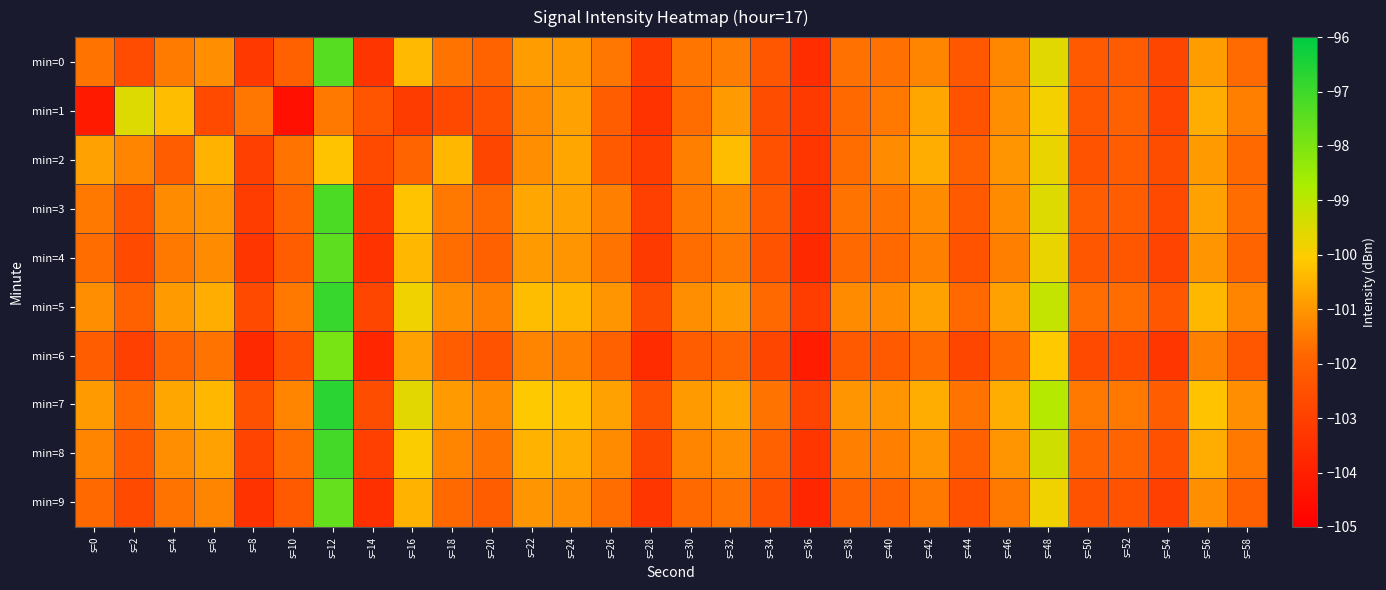

Reading left to right, transcribe all the data shown in this chart.

min=0: s=0=-101.6	s=2=-102.6	s=4=-101.5	s=6=-101.1	s=8=-103.2	s=10=-102.0	s=12=-97.4	s=14=-103.3	s=16=-100.4	s=18=-101.6	s=20=-101.9	s=22=-100.9	s=24=-100.9	s=26=-101.5	s=28=-103.1	s=30=-101.6	s=32=-101.4	s=34=-102.3	s=36=-103.6	s=38=-101.6	s=40=-101.6	s=42=-101.3	s=44=-102.3	s=46=-101.3	s=48=-99.6	s=50=-102.2	s=52=-102.2	s=54=-102.8	s=56=-100.9	s=58=-101.8
min=1: s=0=-104.2	s=2=-99.5	s=4=-100.3	s=6=-102.7	s=8=-101.5	s=10=-104.5	s=12=-101.5	s=14=-102.4	s=16=-103.1	s=18=-102.8	s=20=-102.5	s=22=-101.2	s=24=-100.8	s=26=-102.1	s=28=-103.4	s=30=-101.7	s=32=-100.9	s=34=-102.6	s=36=-103.2	s=38=-101.8	s=40=-101.5	s=42=-100.7	s=44=-102.4	s=46=-101.1	s=48=-99.9	s=50=-102.3	s=52=-102.0	s=54=-102.9	s=56=-100.6	s=58=-101.4
min=2: s=0=-100.8	s=2=-101.3	s=4=-102.1	s=6=-100.5	s=8=-103.0	s=10=-101.6	s=12=-100.2	s=14=-102.7	s=16=-101.9	s=18=-100.4	s=20=-102.8	s=22=-101.1	s=24=-100.7	s=26=-102.2	s=28=-103.1	s=30=-101.4	s=32=-100.3	s=34=-102.5	s=36=-103.3	s=38=-101.7	s=40=-101.2	s=42=-100.6	s=44=-102.0	s=46=-101.0	s=48=-99.7	s=50=-102.4	s=52=-102.1	s=54=-102.6	s=56=-100.9	s=58=-101.8
min=3: s=0=-101.5	s=2=-102.4	s=4=-101.2	s=6=-101.0	s=8=-103.1	s=10=-101.9	s=12=-97.2	s=14=-103.2	s=16=-100.2	s=18=-101.5	s=20=-101.8	s=22=-100.7	s=24=-100.8	s=26=-101.4	s=28=-103.0	s=30=-101.5	s=32=-101.3	s=34=-102.2	s=36=-103.5	s=38=-101.6	s=40=-101.6	s=42=-101.2	s=44=-102.2	s=46=-101.2	s=48=-99.5	s=50=-102.1	s=52=-102.1	s=54=-102.7	s=56=-100.8	s=58=-101.7
min=4: s=0=-101.7	s=2=-102.7	s=4=-101.5	s=6=-101.2	s=8=-103.3	s=10=-102.1	s=12=-97.5	s=14=-103.4	s=16=-100.4	s=18=-101.7	s=20=-102.0	s=22=-100.9	s=24=-101.0	s=26=-101.6	s=28=-103.2	s=30=-101.7	s=32=-101.5	s=34=-102.4	s=36=-103.7	s=38=-101.8	s=40=-101.8	s=42=-101.4	s=44=-102.4	s=46=-101.4	s=48=-99.7	s=50=-102.3	s=52=-102.3	s=54=-102.9	s=56=-101.0	s=58=-101.9
min=5: s=0=-101.1	s=2=-102.0	s=4=-100.9	s=6=-100.6	s=8=-102.7	s=10=-101.5	s=12=-96.9	s=14=-102.8	s=16=-99.8	s=18=-101.1	s=20=-101.4	s=22=-100.3	s=24=-100.4	s=26=-101.0	s=28=-102.6	s=30=-101.1	s=32=-100.9	s=34=-101.8	s=36=-103.1	s=38=-101.2	s=40=-101.2	s=42=-100.8	s=44=-101.8	s=46=-100.8	s=48=-99.1	s=50=-101.7	s=52=-101.7	s=54=-102.3	s=56=-100.4	s=58=-101.3
min=6: s=0=-102.1	s=2=-103.0	s=4=-101.9	s=6=-101.6	s=8=-103.7	s=10=-102.5	s=12=-97.9	s=14=-103.8	s=16=-100.8	s=18=-102.1	s=20=-102.4	s=22=-101.3	s=24=-101.4	s=26=-102.0	s=28=-103.6	s=30=-102.1	s=32=-101.9	s=34=-102.8	s=36=-104.1	s=38=-102.2	s=40=-102.2	s=42=-101.8	s=44=-102.8	s=46=-101.8	s=48=-100.1	s=50=-102.7	s=52=-102.7	s=54=-103.3	s=56=-101.4	s=58=-102.3
min=7: s=0=-100.9	s=2=-101.8	s=4=-100.7	s=6=-100.4	s=8=-102.5	s=10=-101.3	s=12=-96.7	s=14=-102.6	s=16=-99.6	s=18=-100.9	s=20=-101.2	s=22=-100.1	s=24=-100.2	s=26=-100.8	s=28=-102.4	s=30=-100.9	s=32=-100.7	s=34=-101.6	s=36=-102.9	s=38=-101.0	s=40=-101.0	s=42=-100.6	s=44=-101.6	s=46=-100.6	s=48=-98.9	s=50=-101.5	s=52=-101.5	s=54=-102.1	s=56=-100.2	s=58=-101.1
min=8: s=0=-101.3	s=2=-102.2	s=4=-101.1	s=6=-100.8	s=8=-102.9	s=10=-101.7	s=12=-97.1	s=14=-103.0	s=16=-100.0	s=18=-101.3	s=20=-101.6	s=22=-100.5	s=24=-100.6	s=26=-101.2	s=28=-102.8	s=30=-101.3	s=32=-101.1	s=34=-102.0	s=36=-103.3	s=38=-101.4	s=40=-101.4	s=42=-101.0	s=44=-102.0	s=46=-101.0	s=48=-99.3	s=50=-101.9	s=52=-101.9	s=54=-102.5	s=56=-100.6	s=58=-101.5
min=9: s=0=-101.8	s=2=-102.7	s=4=-101.6	s=6=-101.3	s=8=-103.4	s=10=-102.2	s=12=-97.6	s=14=-103.5	s=16=-100.5	s=18=-101.8	s=20=-102.1	s=22=-101.0	s=24=-101.1	s=26=-101.7	s=28=-103.3	s=30=-101.8	s=32=-101.6	s=34=-102.5	s=36=-103.8	s=38=-101.9	s=40=-101.9	s=42=-101.5	s=44=-102.5	s=46=-101.5	s=48=-99.8	s=50=-102.4	s=52=-102.4	s=54=-103.0	s=56=-101.1	s=58=-102.0